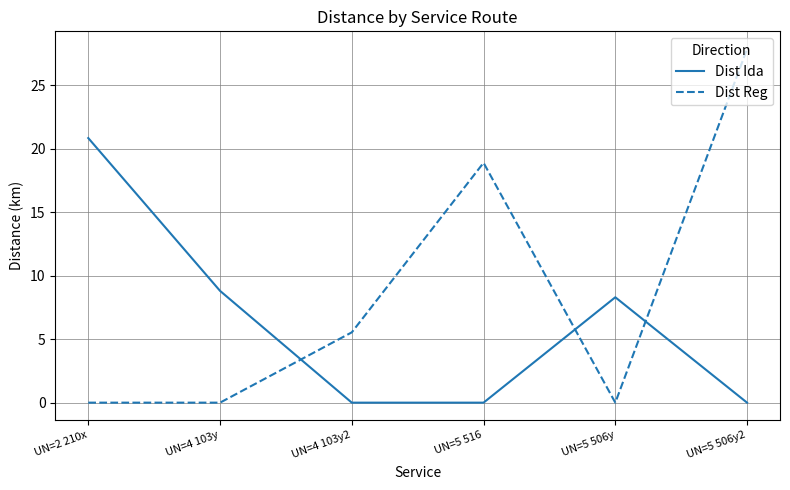

Rank the series by their maximum value, from highest to lowest.

Dist Reg, Dist Ida